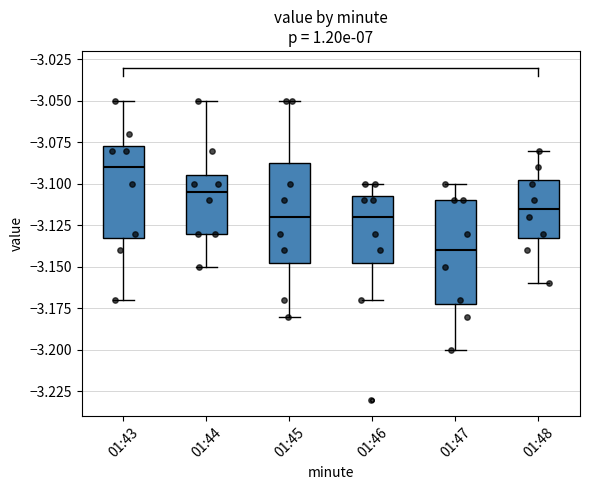

Reading left to right, transcribe this box plot: for each box, give where its median line is, the range the box spans, and where its two whiskers end, as read against the y-axis. The values are not printed on the chart, so give them approximately, as read against the axis.

01:43: median -3.090, box -3.130 to -3.075, whiskers -3.170 to -3.050
01:44: median -3.105, box -3.130 to -3.095, whiskers -3.150 to -3.050
01:45: median -3.120, box -3.145 to -3.085, whiskers -3.180 to -3.050
01:46: median -3.120, box -3.145 to -3.105, whiskers -3.170 to -3.100
01:47: median -3.140, box -3.170 to -3.110, whiskers -3.200 to -3.100
01:48: median -3.115, box -3.130 to -3.095, whiskers -3.160 to -3.080